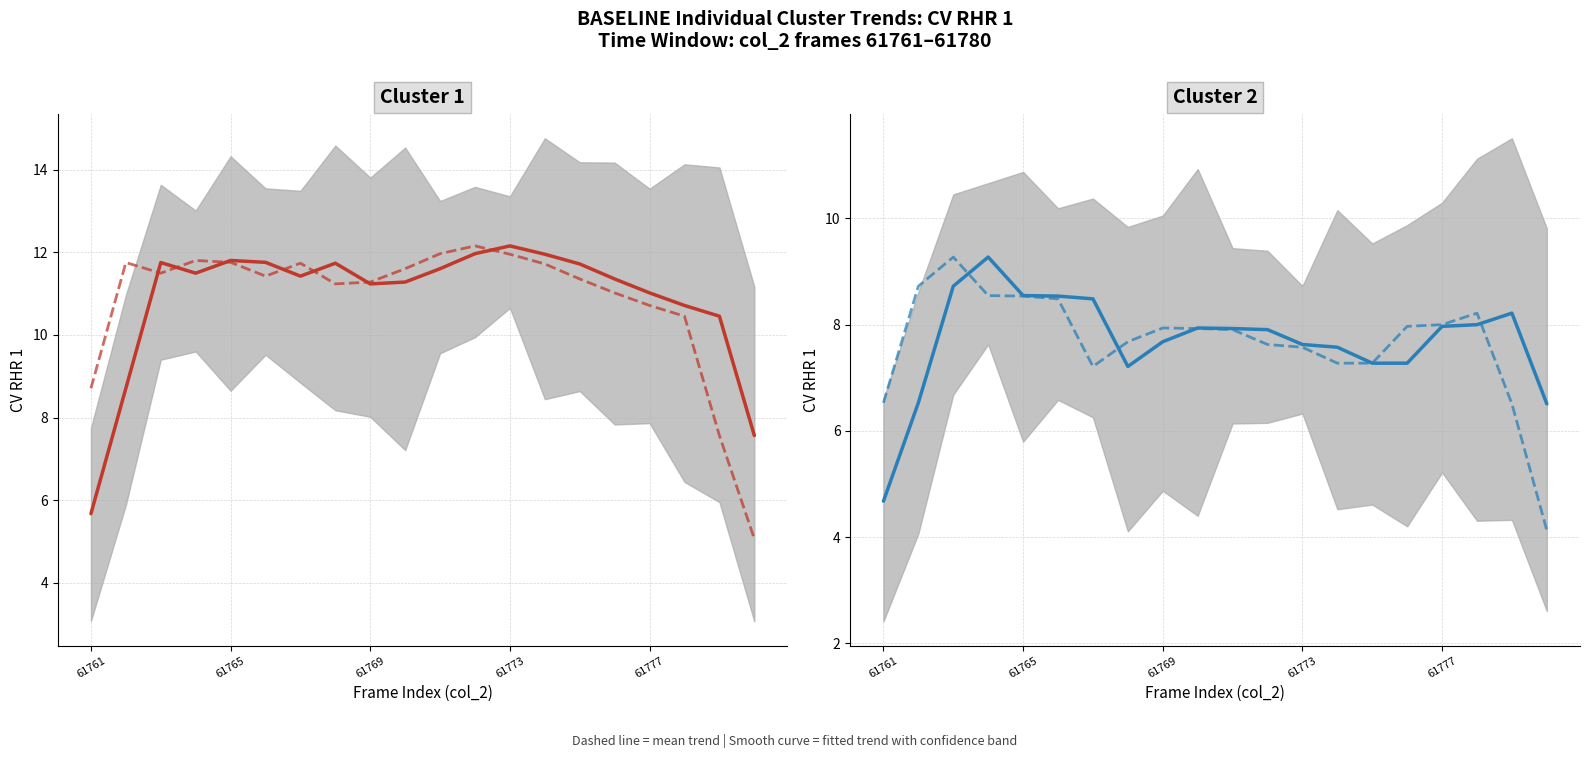

True or false: col_515 (fitted) has a value of 11.4 at 15.

True